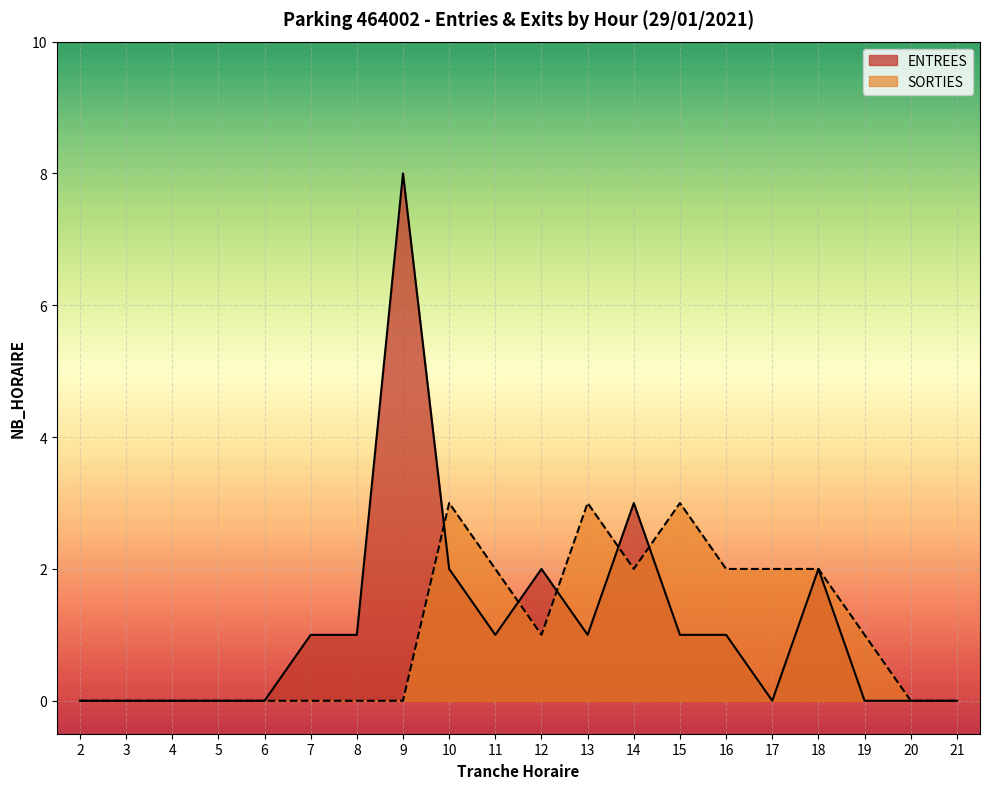

True or false: SORTIES has a value of 0 at 3.

True